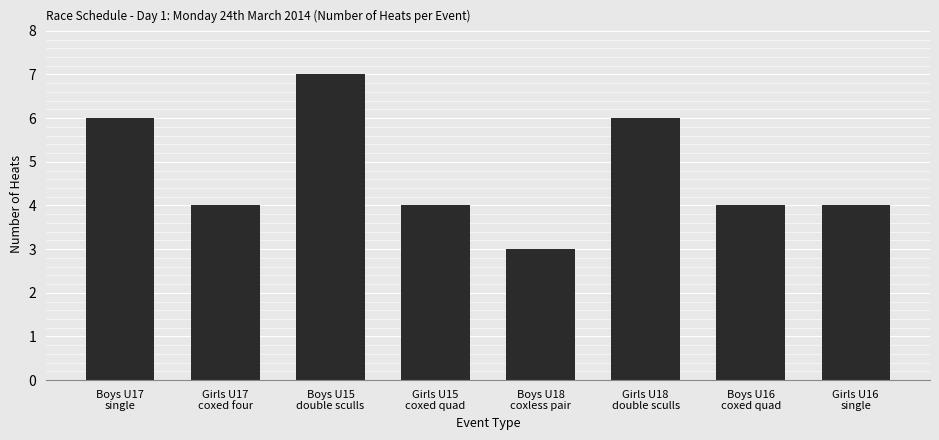

The chart shows a value of 4 at Girls U17
coxed four. True or false?

True